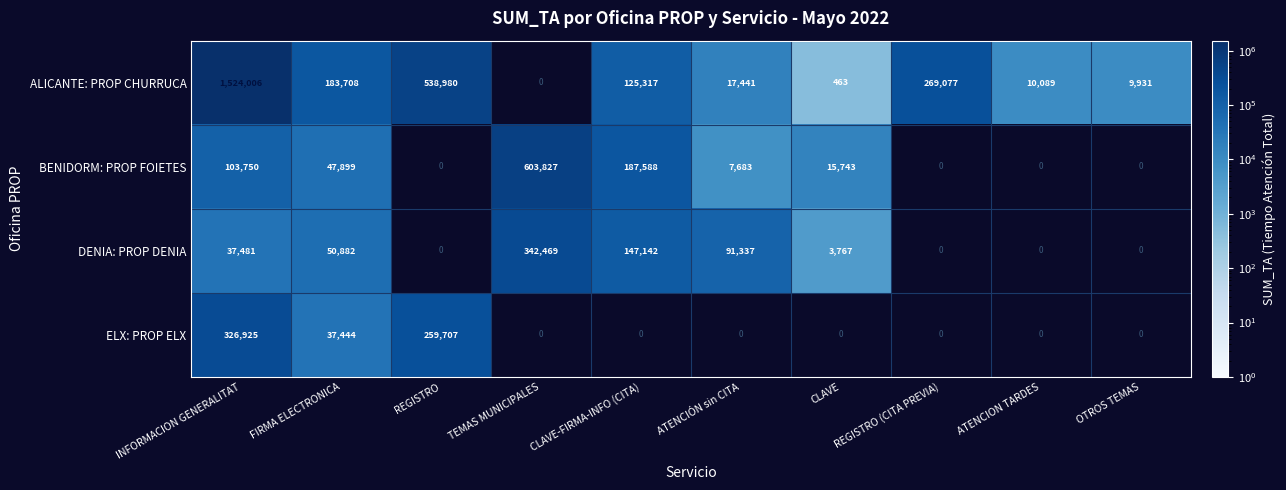

Which category has the highest value across all series?

INFORMACION GENERALITAT